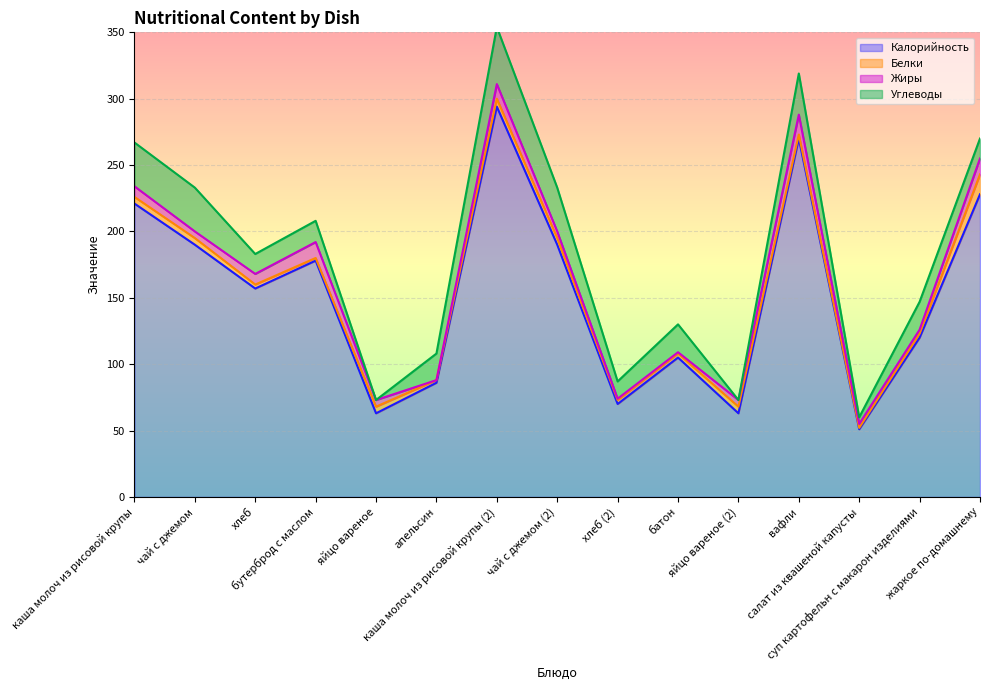

True or false: Жиры and Калорийность cross at least once.

False